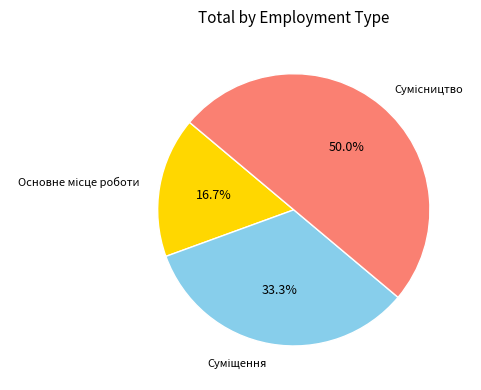

To the nearest percent, what is the average slice percentage?

33%